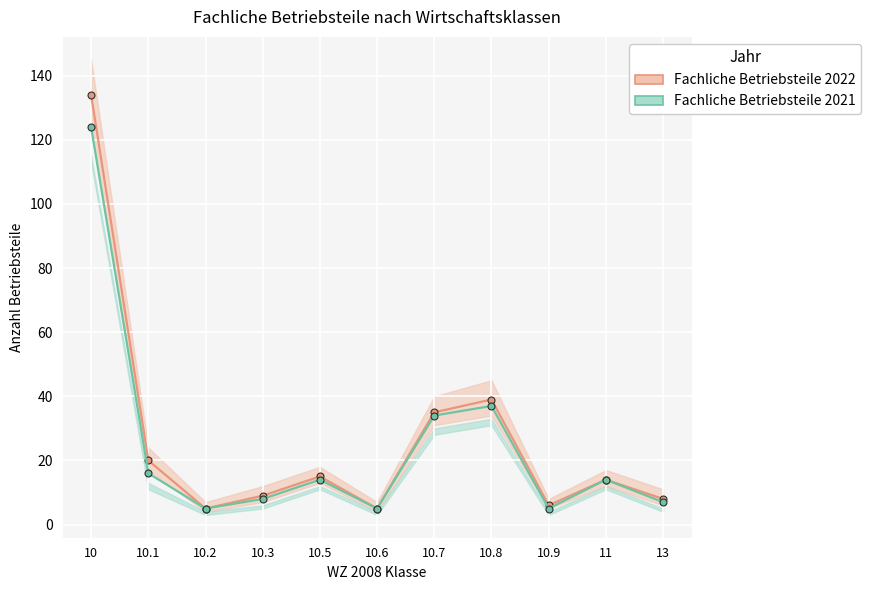

How many lines are shown in the chart?

2